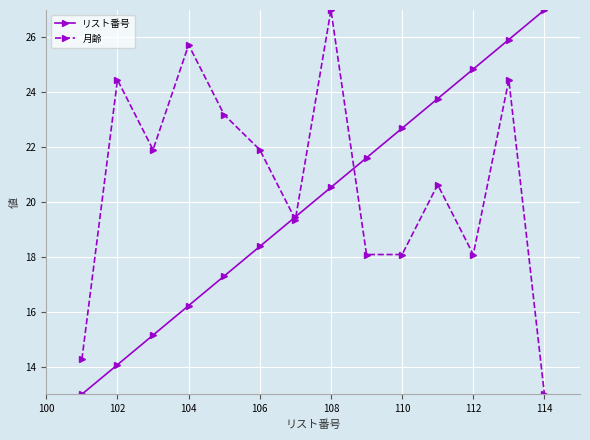

What is the value of the 月齢 point at the 13th from the left?

24.5